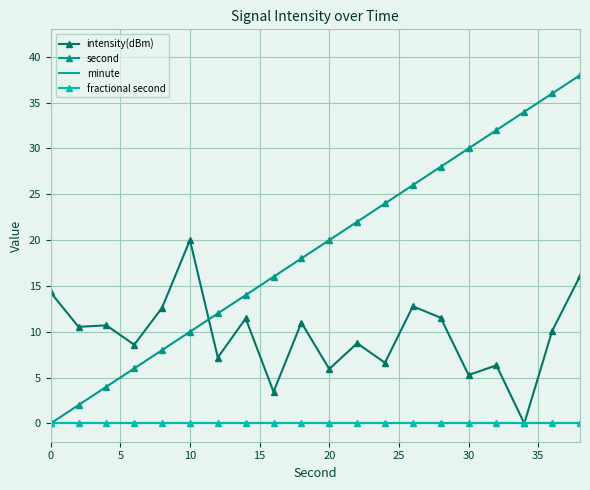

True or false: minute and fractional second intersect in this chart.

False